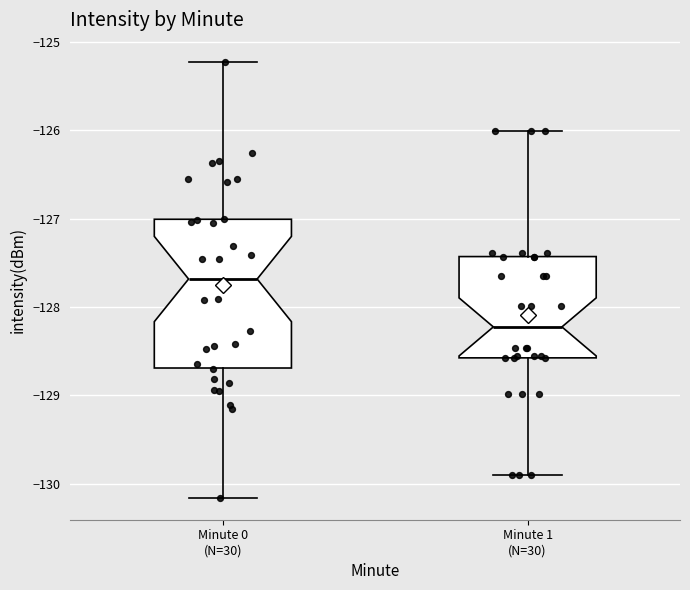

Which box has the highest median line?

Minute 0 (N=30)